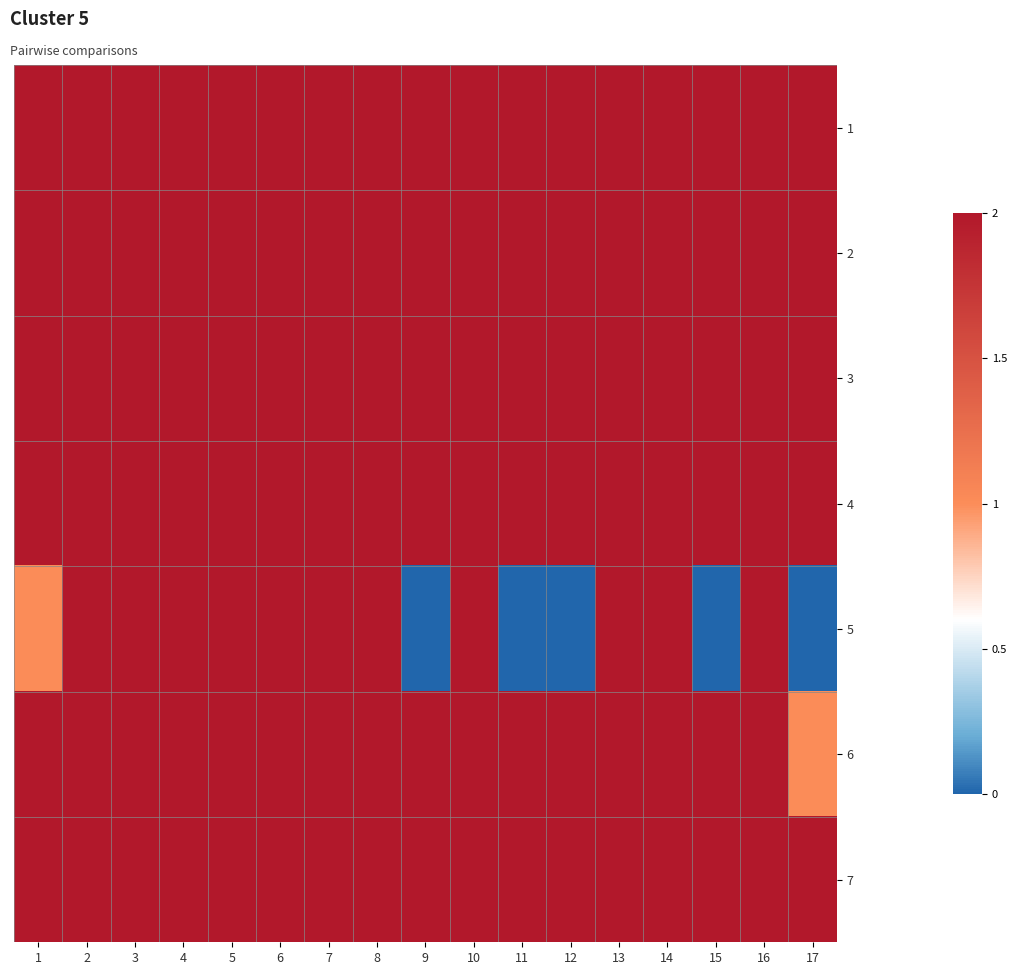

What is the total value across all series at 2?

14